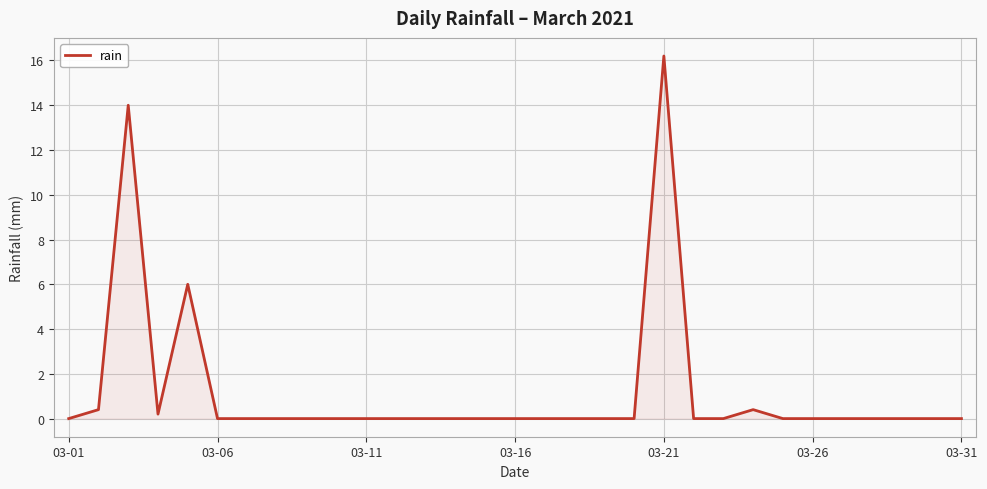

What is the difference between the maximum and minimum values?

16.2